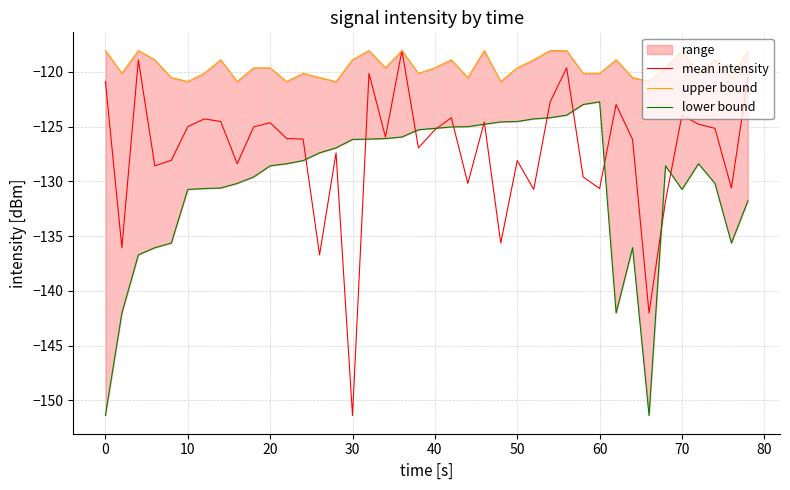

Which category has the lowest value in the mean intensity series?

30